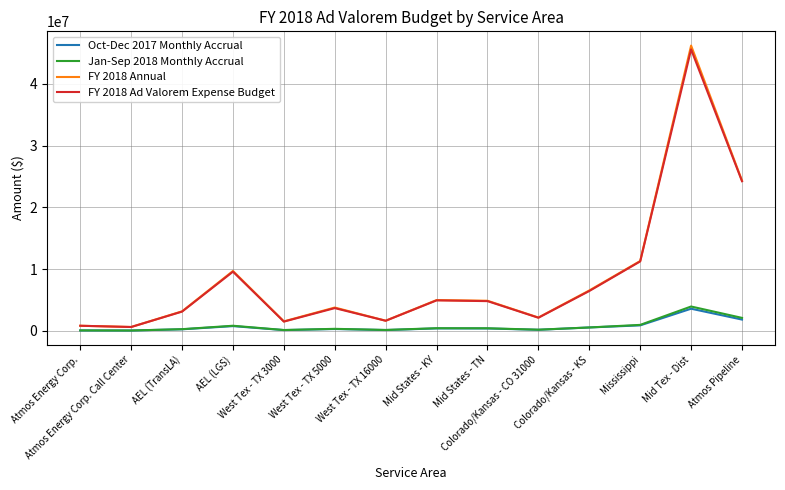

Which series has the widest spread of values?

FY 2018 Annual